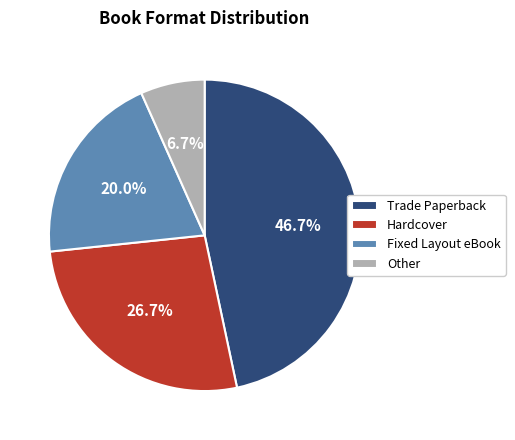

Is the sum of Trade Paperback and Hardcover greater than half?

Yes